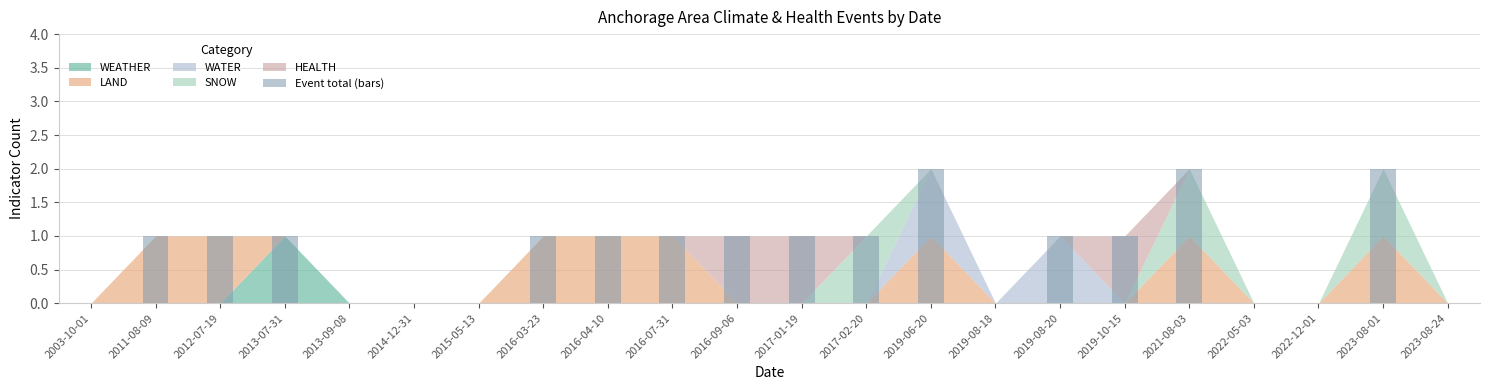

Reading left to right, extract all data points from this chart.

0	1	1	1	0	0	0	1	1	1	1	1	1	2	0	1	1	2	0	0	2	0